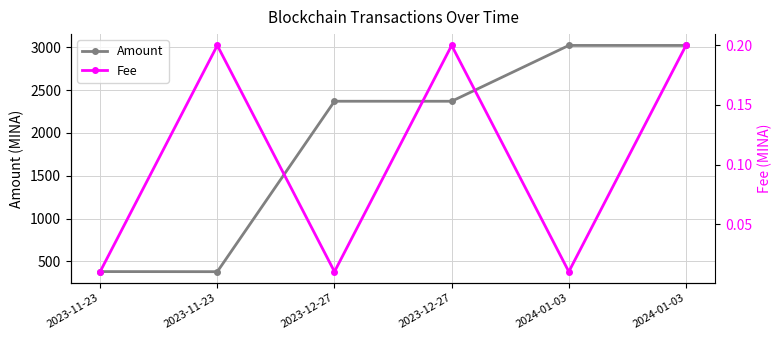

Rank the categories by Amount value from highest to lowest.

2024-01-03, 2024-01-03, 2023-12-27, 2023-12-27, 2023-11-23, 2023-11-23